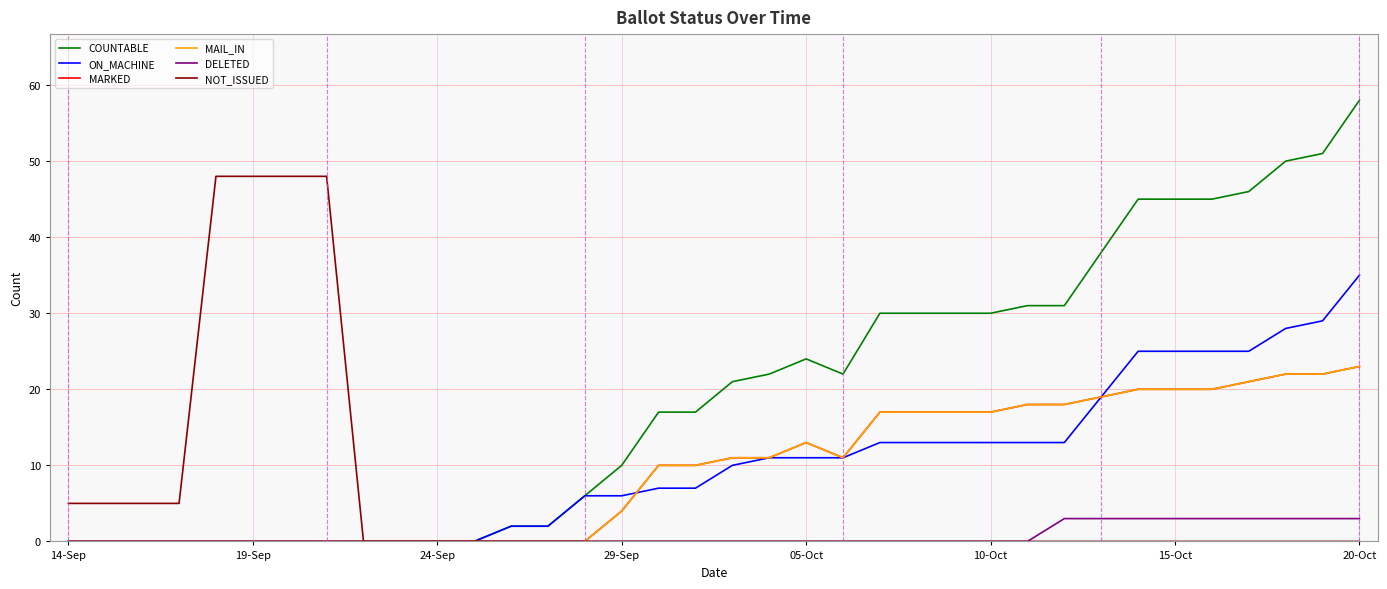

Is this an area chart (filled region under the line)?

No